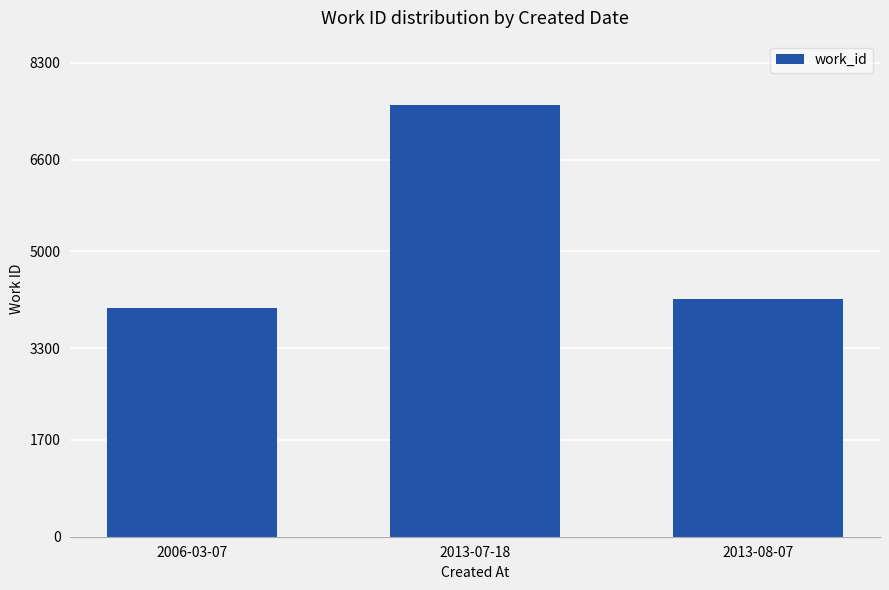

What is the sum of all values?

15721